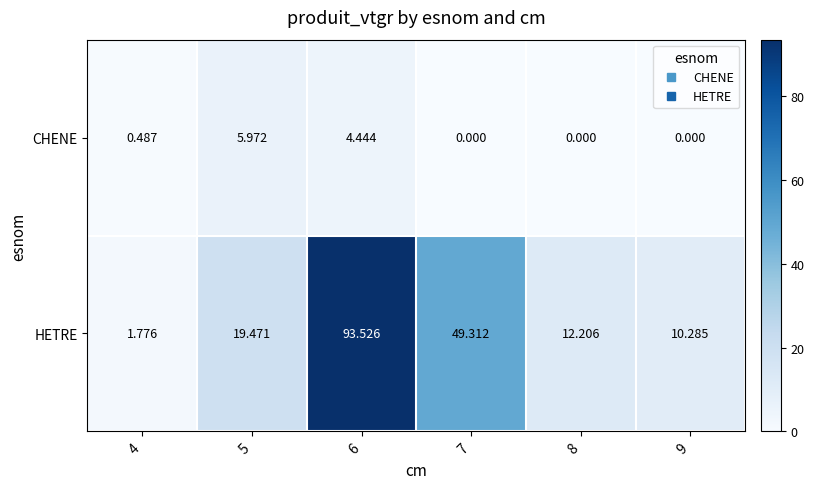

Which series has the widest spread of values?

HETRE